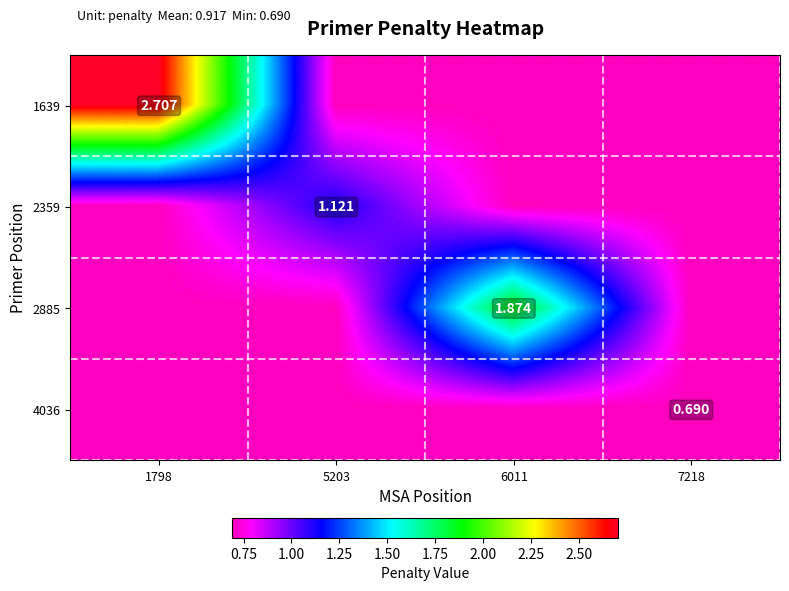

Rank the series by their average value, from highest to lowest.

1639, 2885, 2359, 4036